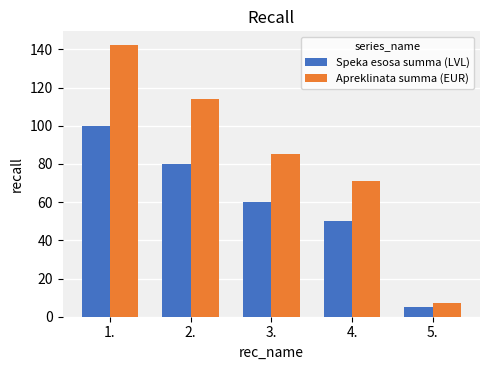

What is the total value across all series at 2.?

193.8